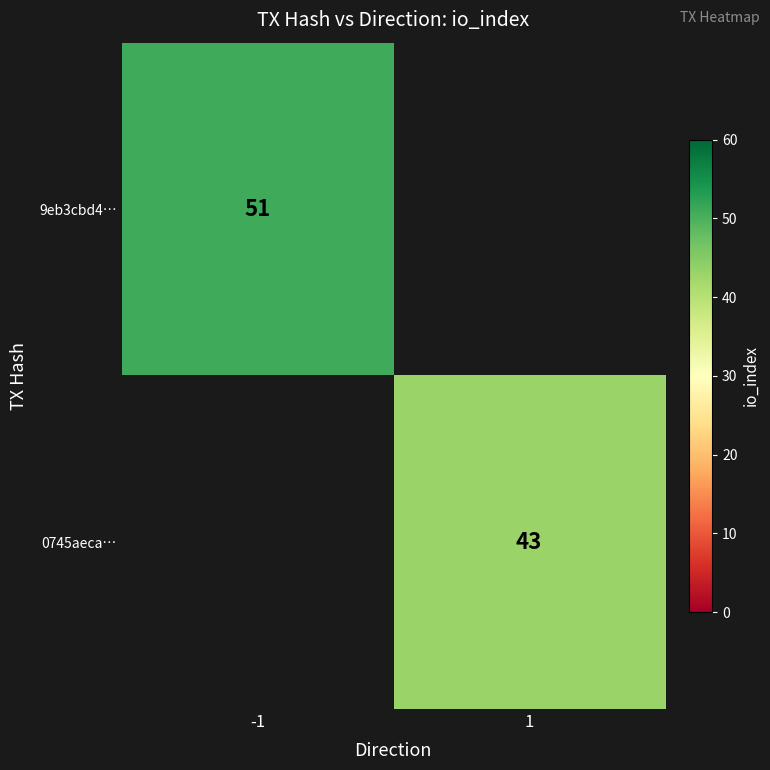

True or false: 9eb3cbd4… has a value of 51 at -1.

True